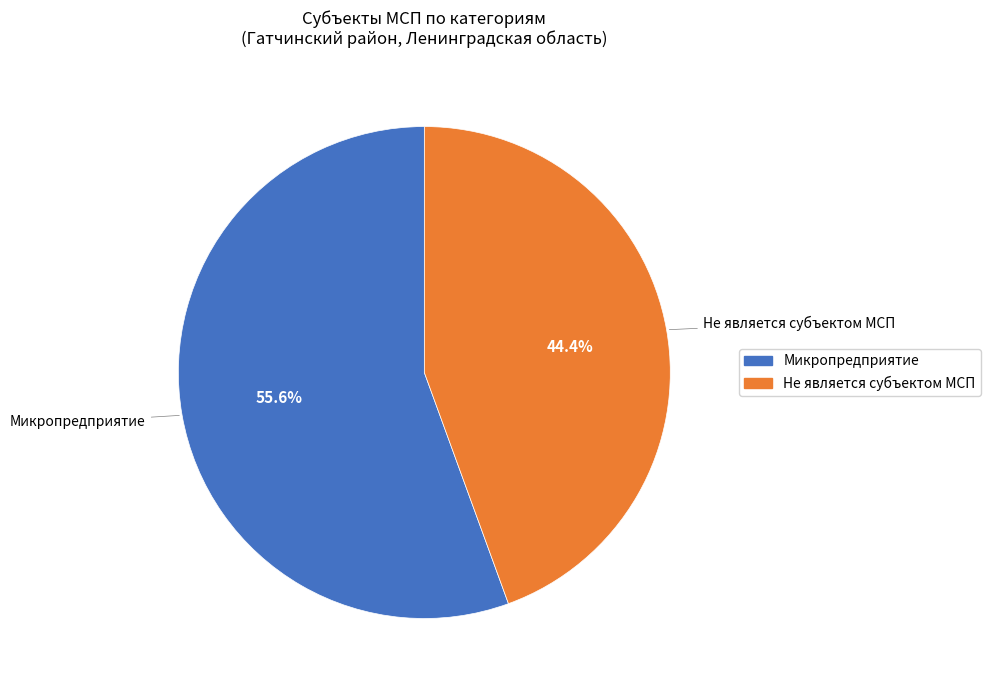

How many segments does this pie chart have?

2